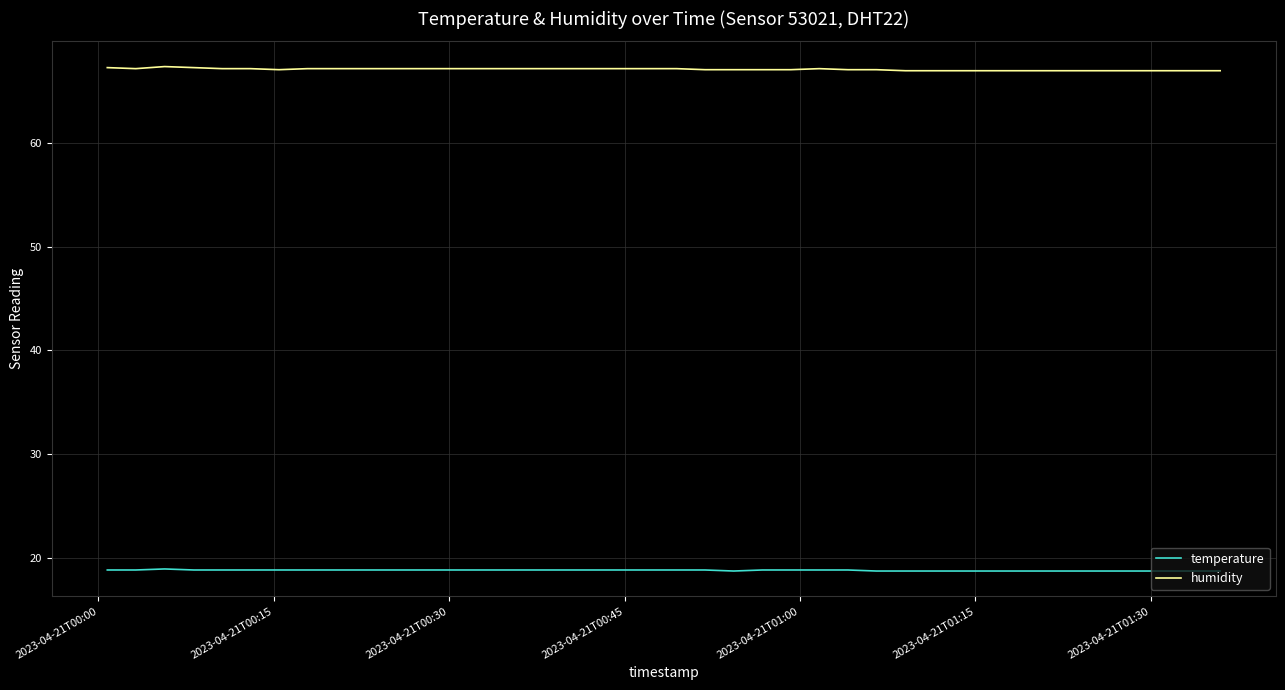

What are all the series names shown in the legend?

temperature, humidity